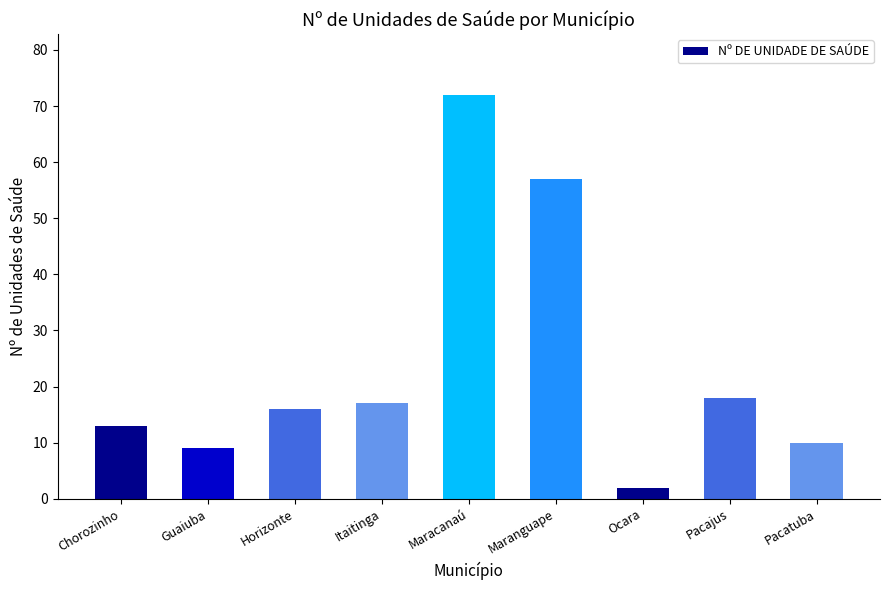

What is the value of the 8th bar from the left?

18